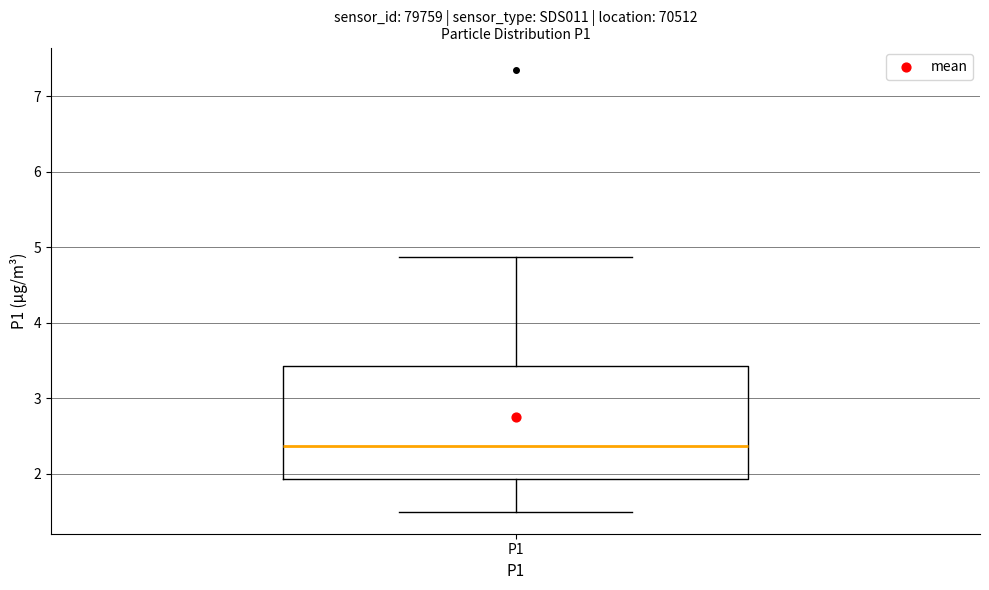

Read this box plot against the y-axis: the position of the median line, the range covered by the box, and the ends of both whiskers. The values are not printed on the chart, so give them approximately, as read against the axis.

median 2.4, box 1.9 to 3.4, whiskers 1.5 to 4.9